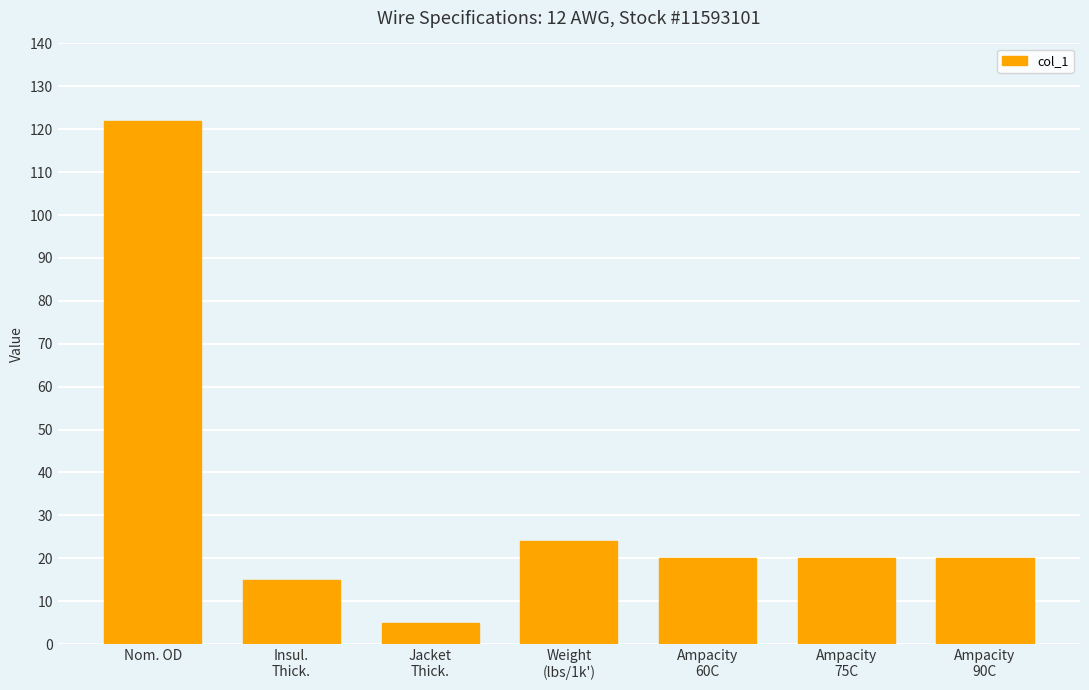

What is the greatest value displayed?

122